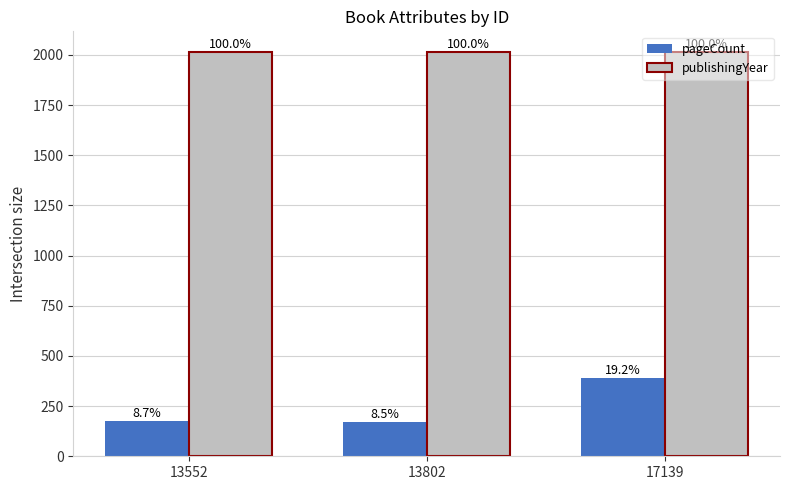

What are all the series names shown in the legend?

pageCount, publishingYear